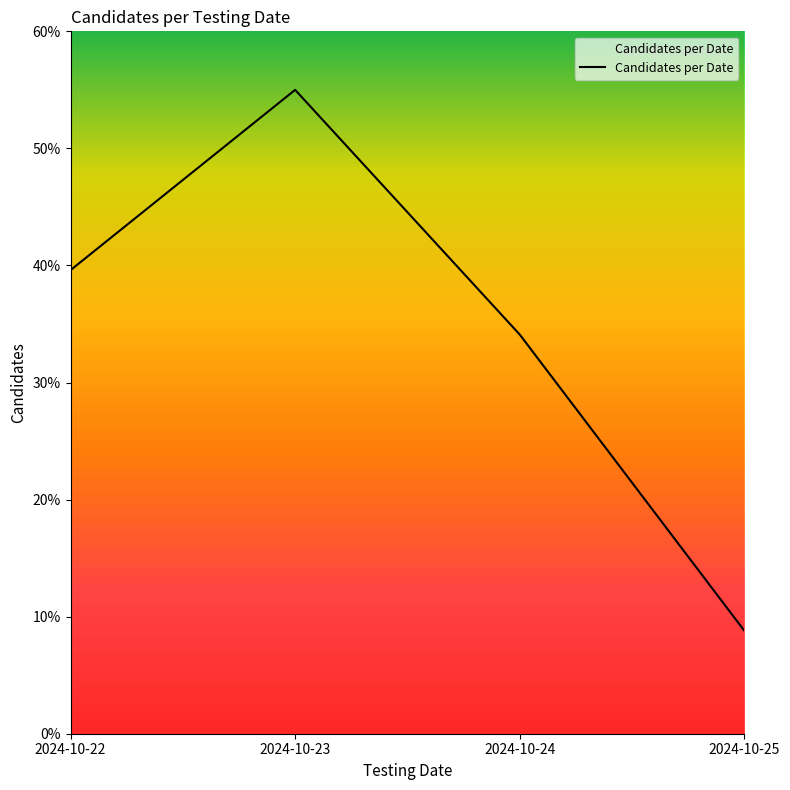

List the labels in order of value, smallest first.

2024-10-25, 2024-10-24, 2024-10-22, 2024-10-23